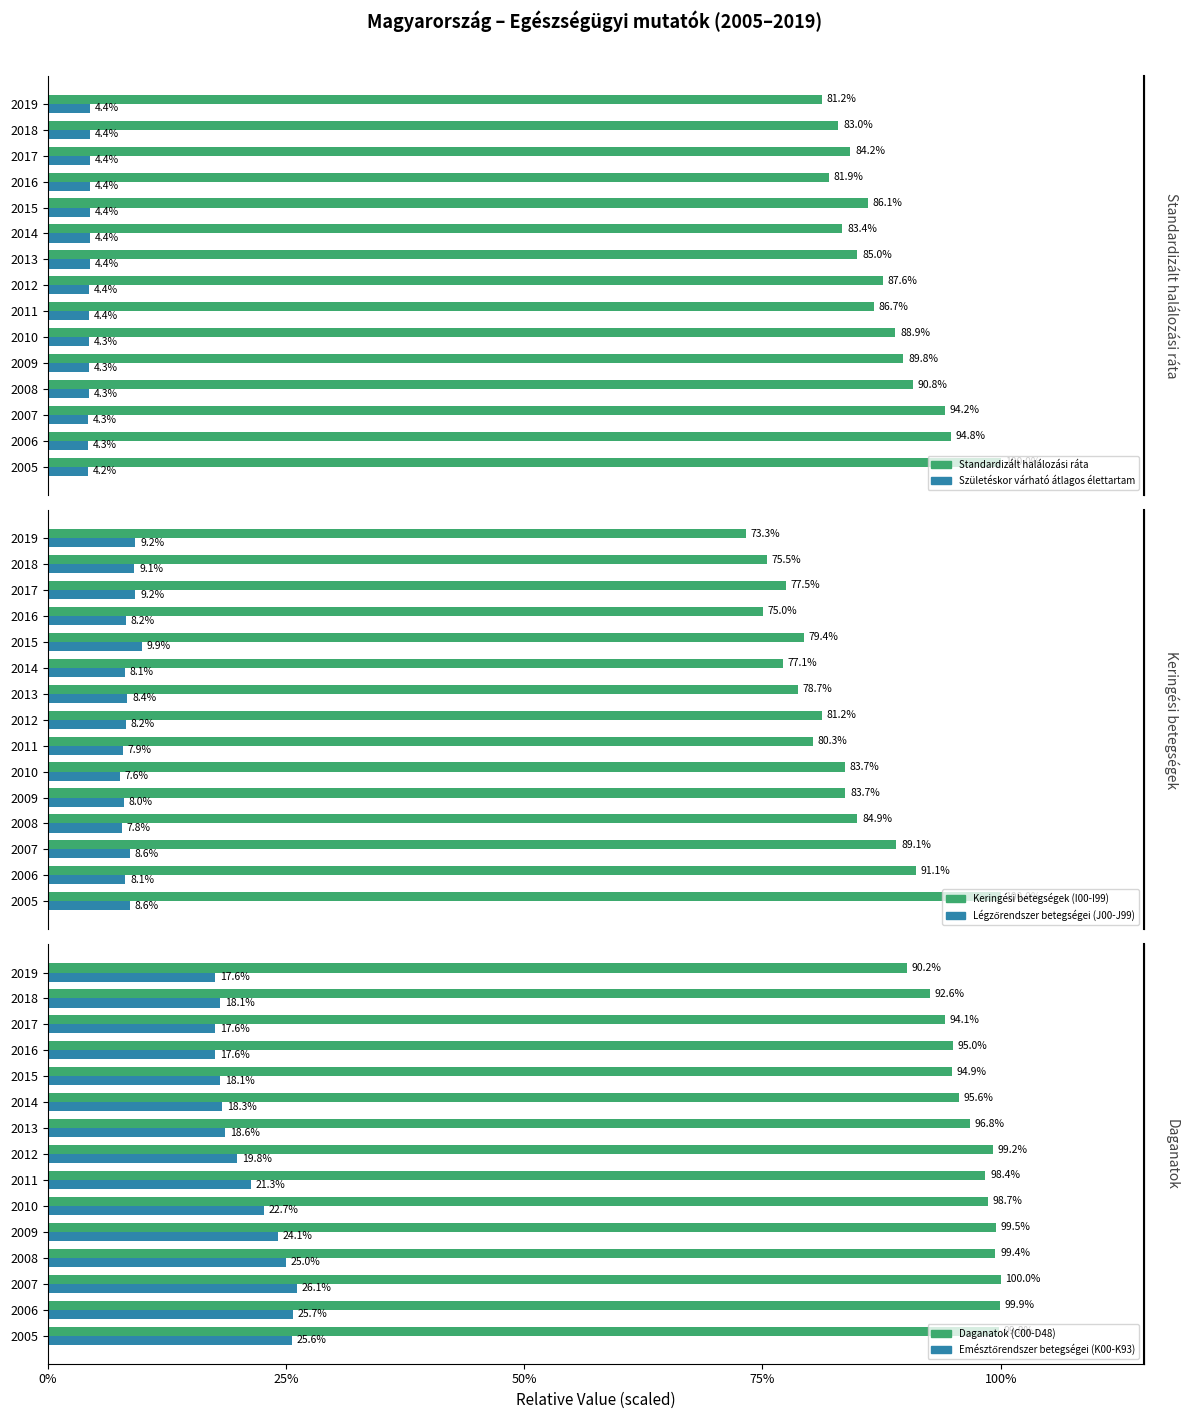

What is the value of the Daganatok (C00-D48) bar at the 2nd from the left?

99.9